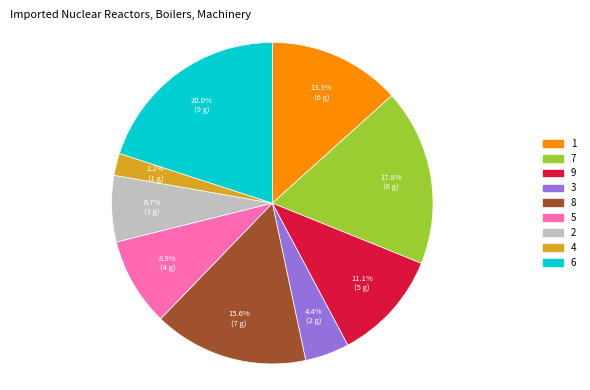

What is the largest slice in the pie chart?

6